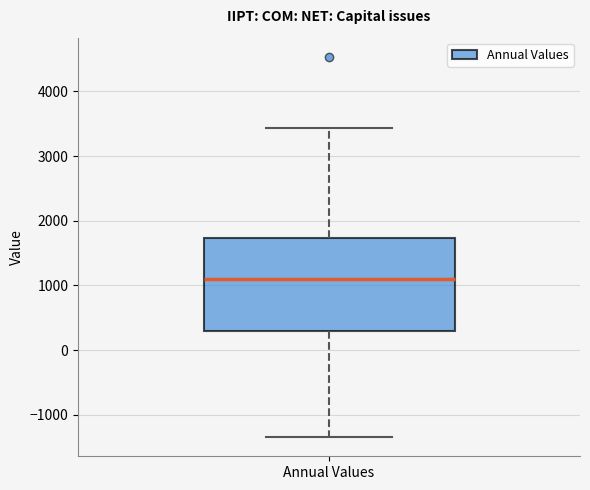

Where is the lower edge of the box for Annual Values on the y-axis? The values are not printed on the chart, so give them approximately, as read against the axis.

300